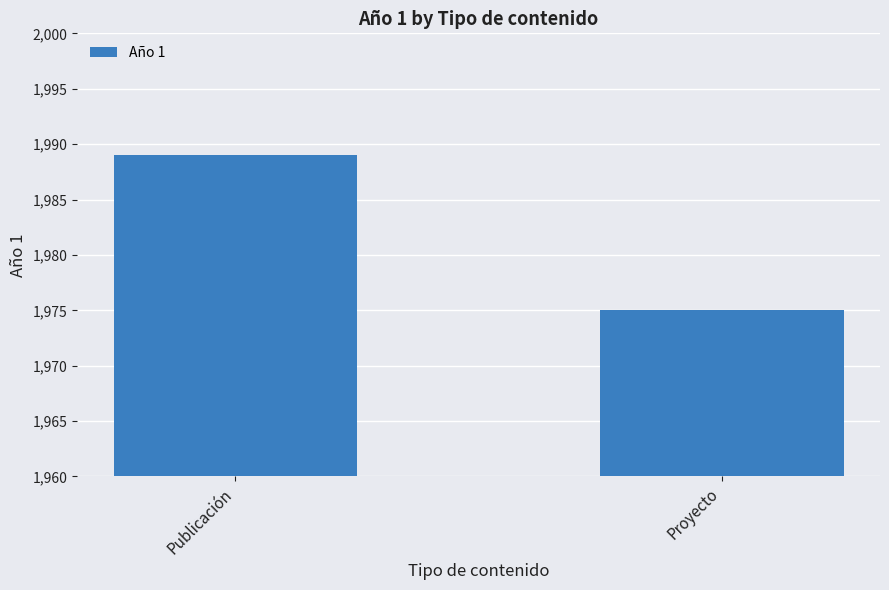

List the labels in order of value, smallest first.

Proyecto, Publicación